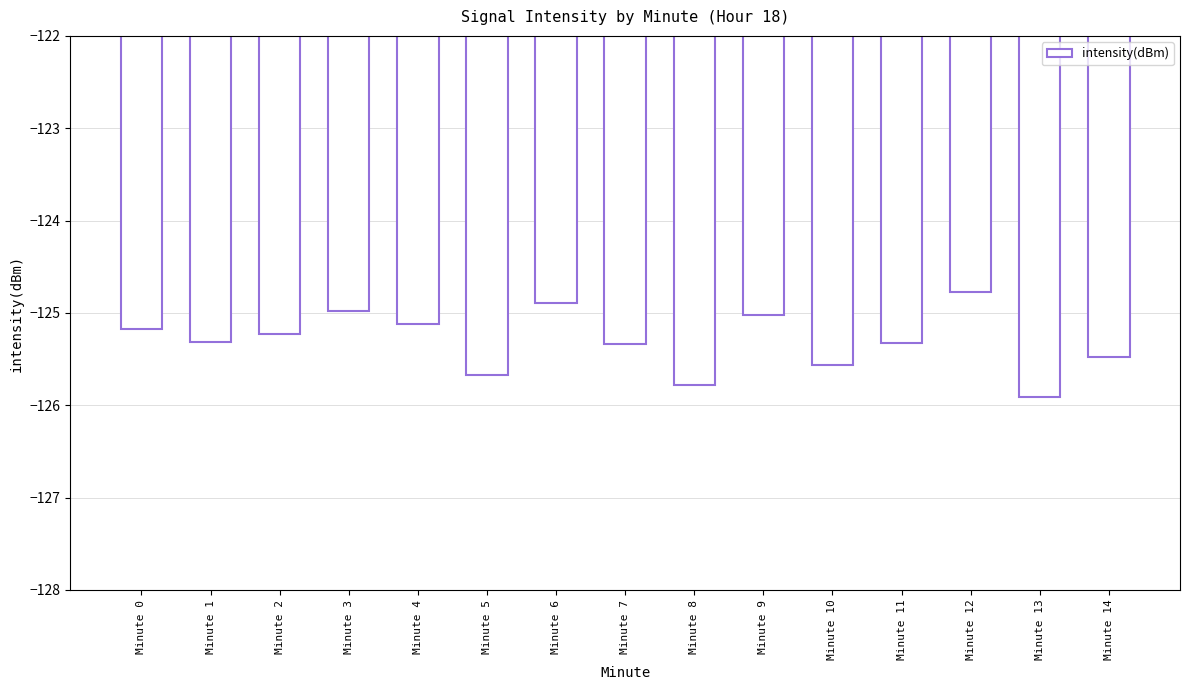

What is the greatest value displayed?

-124.8